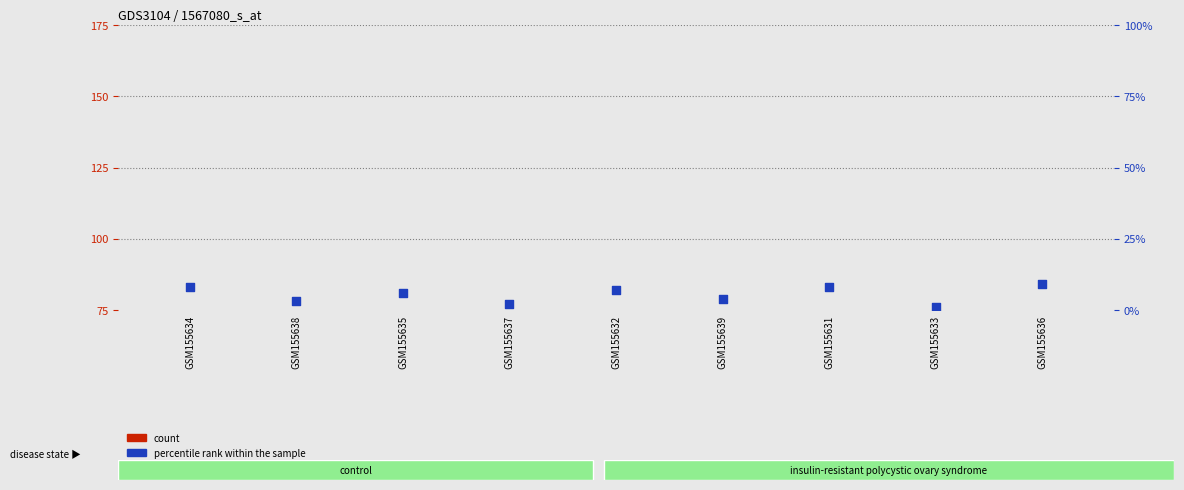

At which category is the sum across all series the highest?

GSM155636